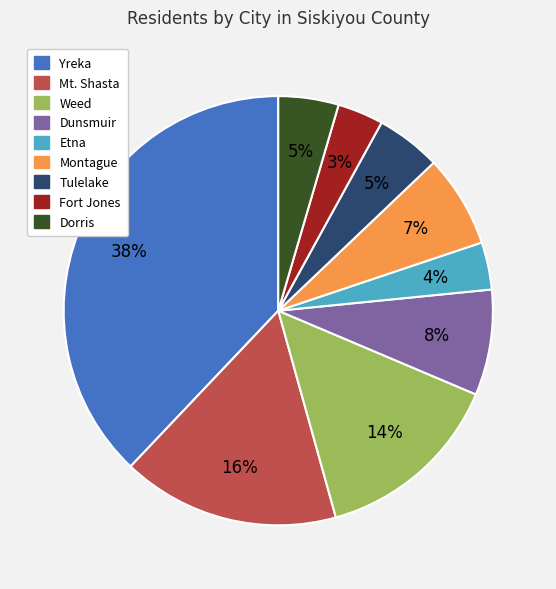

Between Tulelake and Yreka, which is larger?

Yreka